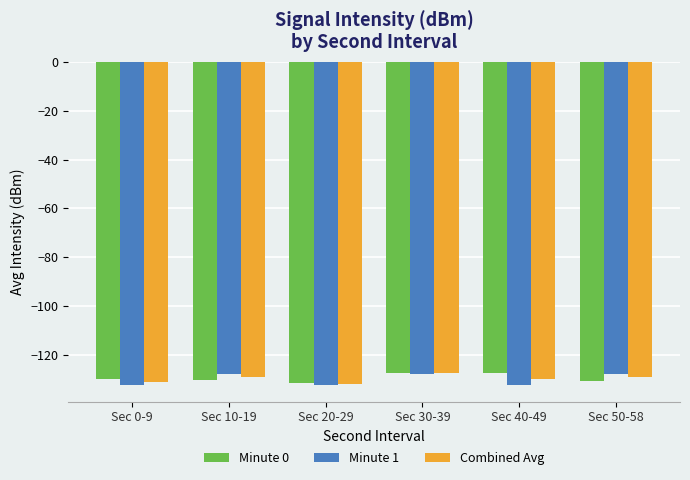

Are the bars horizontal?

No